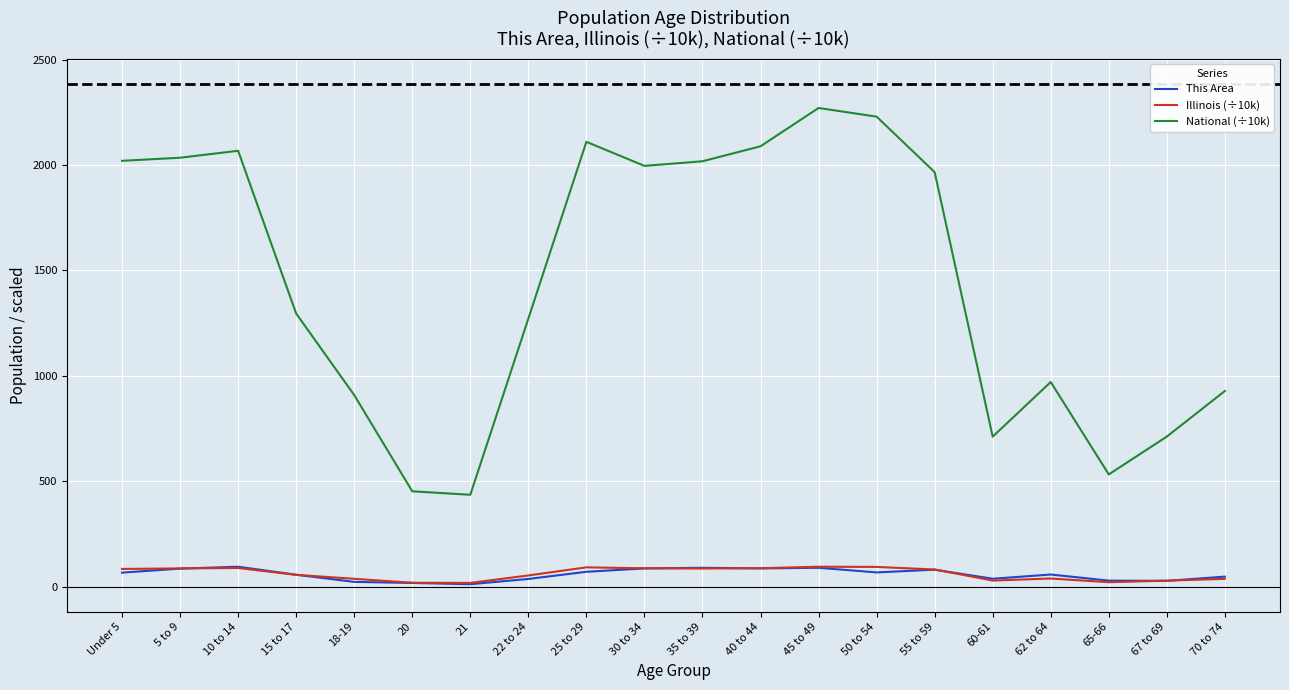

Which series changed the most between 21 and 40 to 44?

National (÷10k)